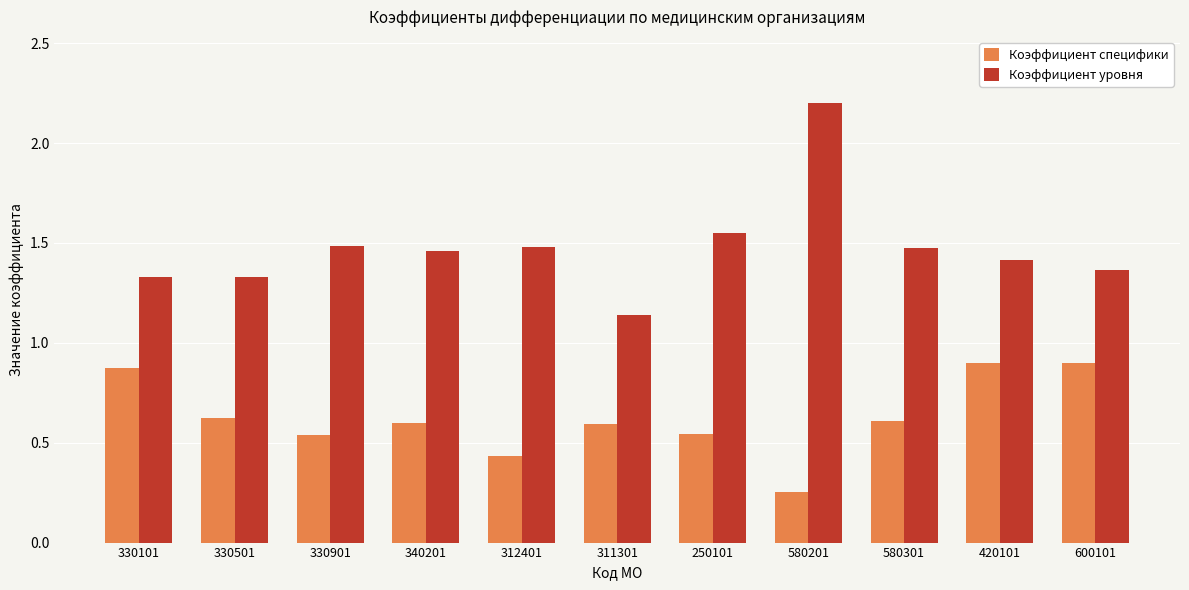

Is it true that Коэффициент специфики equals 0.9 at 420101?

True